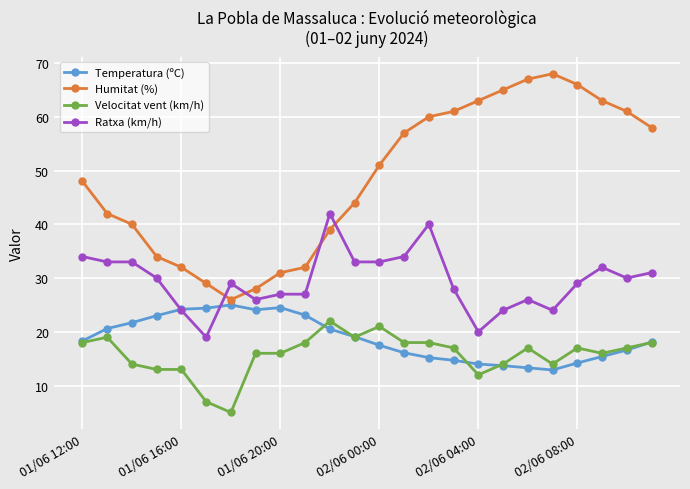

What is the maximum value for Temperatura (ºC)?

25.0